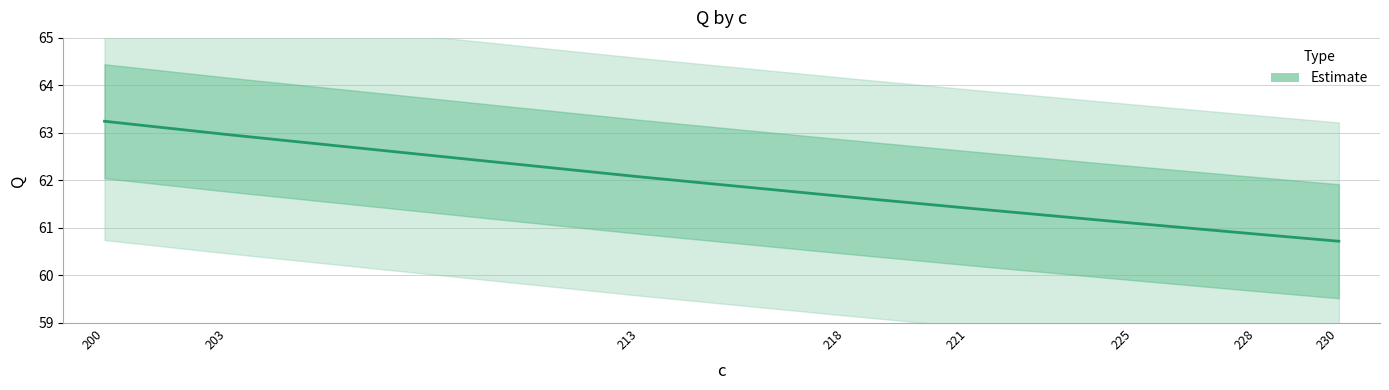

True or false: there are more than 0 points higher than both neighbors.

False